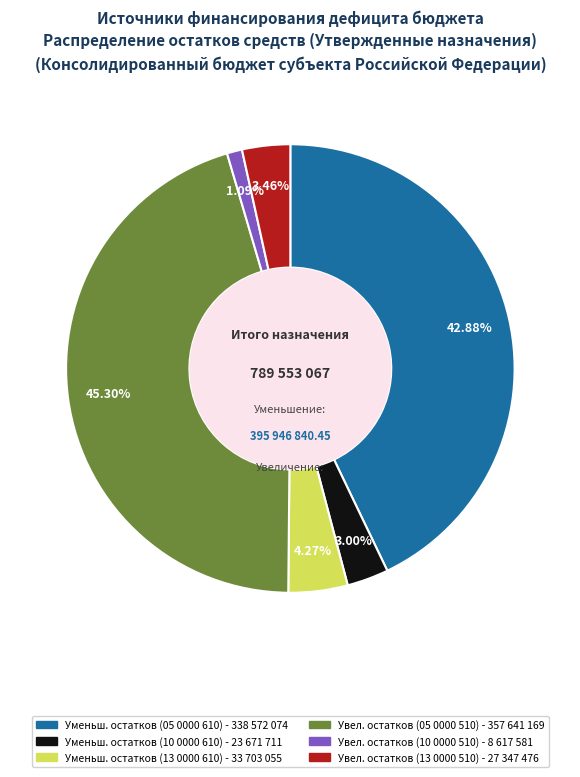

Count the number of slices in the pie.

6